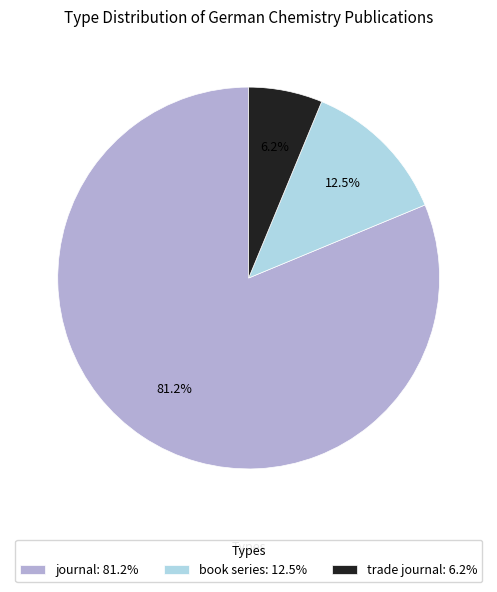

True or false: trade journal accounts for 6% of the total.

True